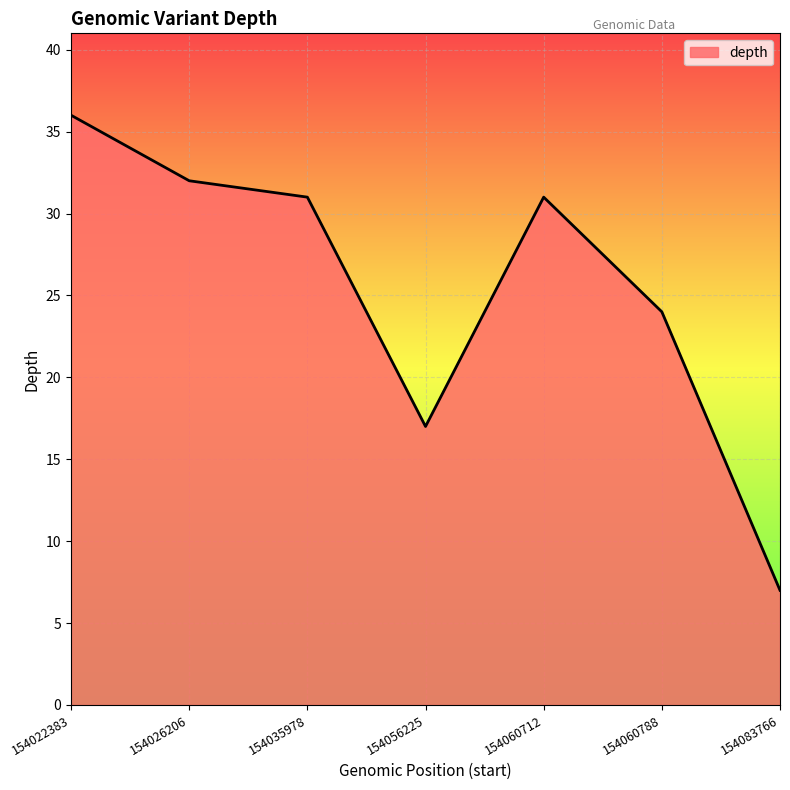

At which category does the chart reach its peak across all series?

154022383